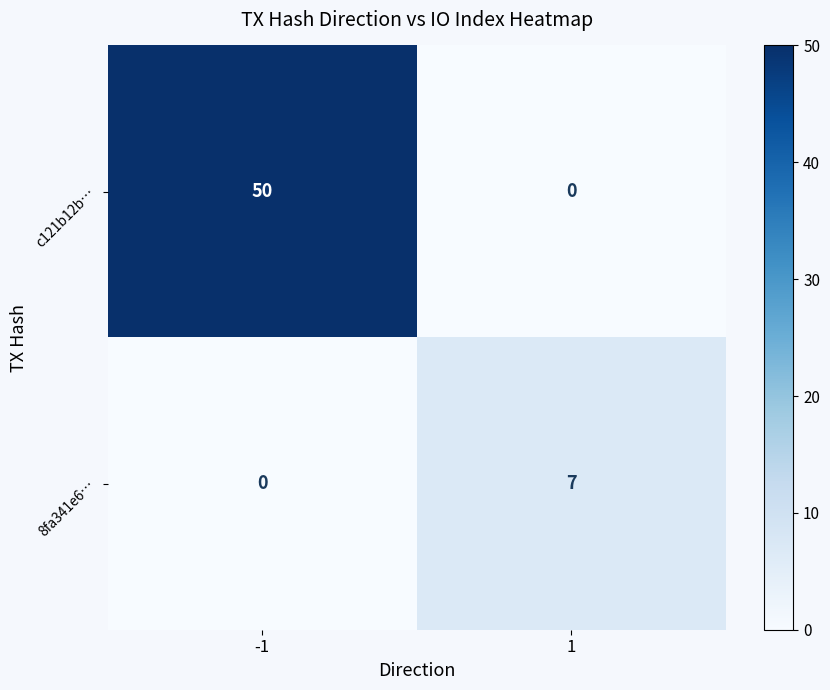

The value of 8fa341e6… at -1 is 0. True or false?

True